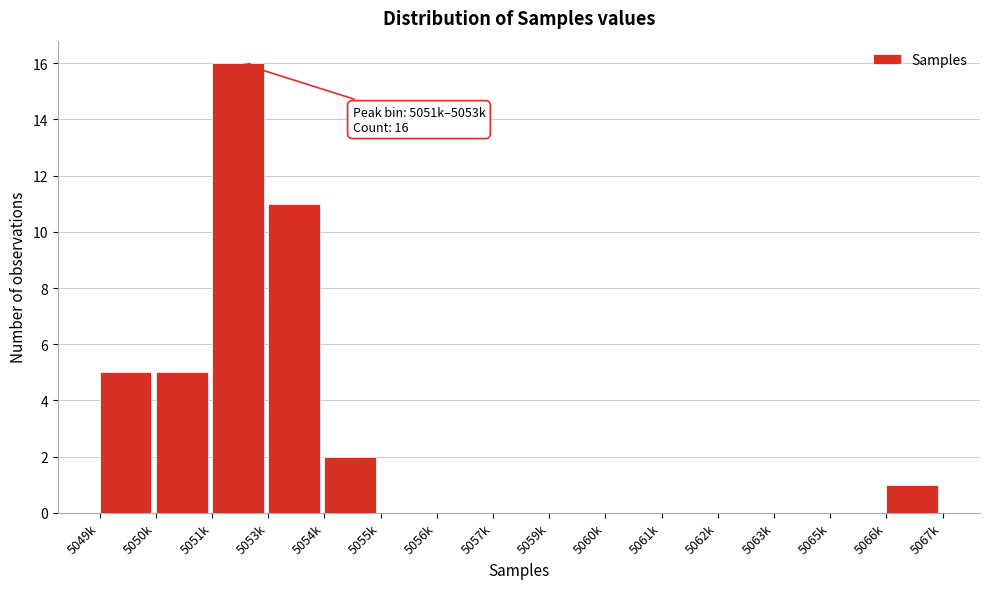

Reading left to right, transcribe all the data shown in this chart.

5049k=5	5050k=5	5051k=16	5053k=11	5054k=2	5055k=0	5056k=0	5057k=0	5059k=0	5060k=0	5061k=0	5062k=0	5063k=0	5065k=0	5066k=1